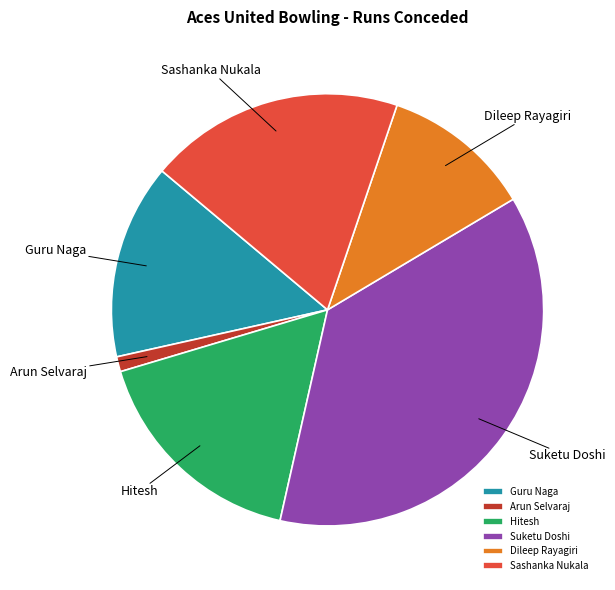

Does any single category account for the majority?

No